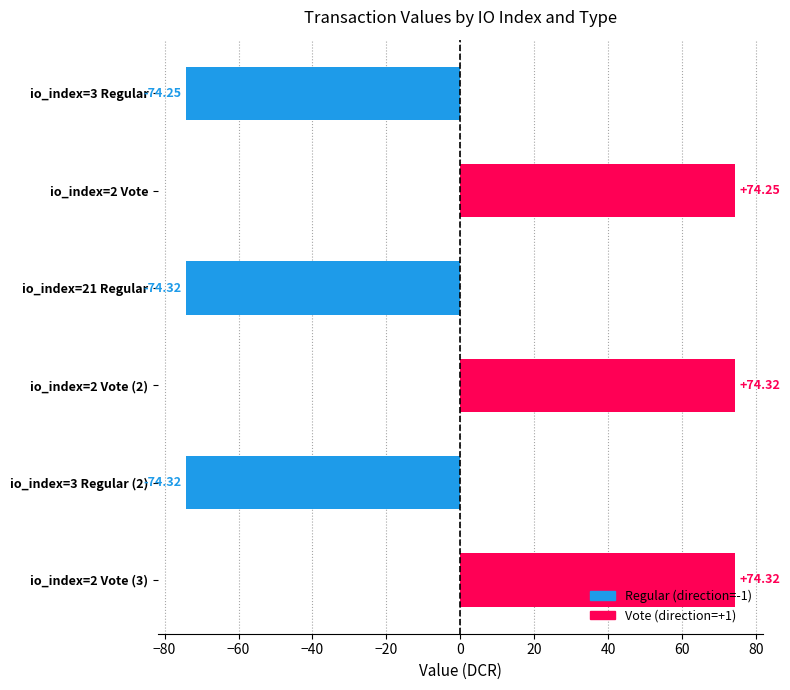

Does the chart contain any negative values?

Yes